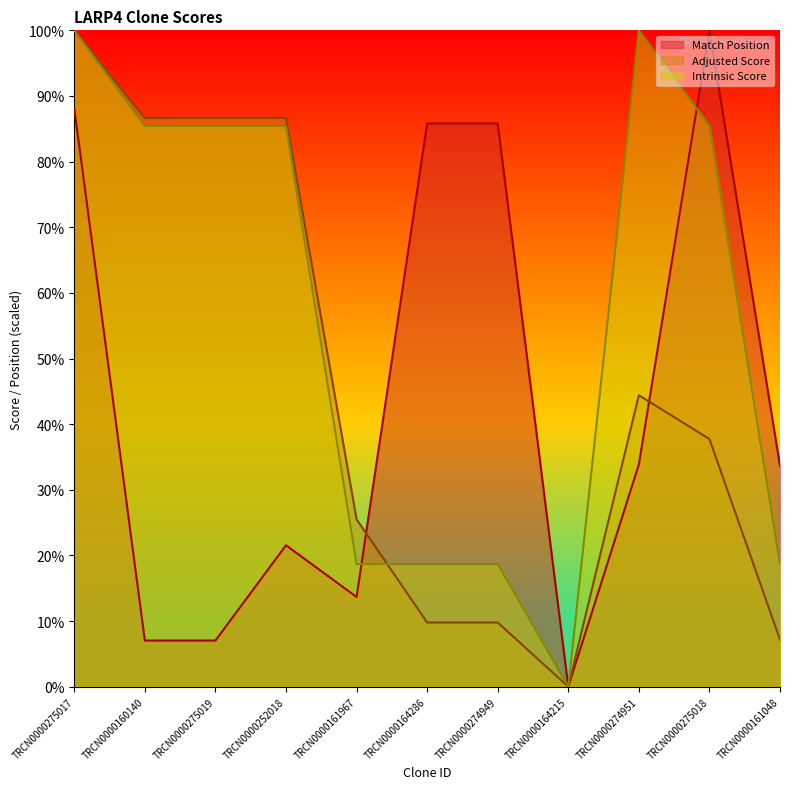

Does the chart display data point markers on the line(s)?

No